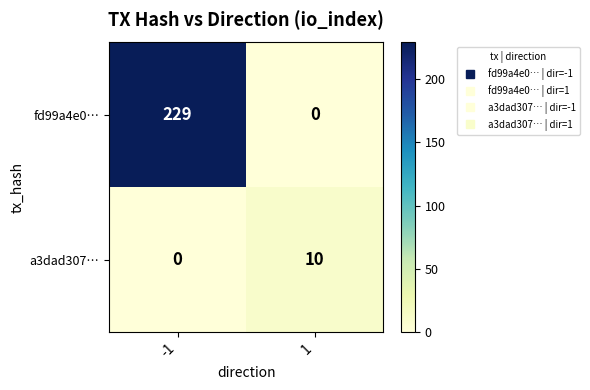

What is the total value across all series at -1?

229